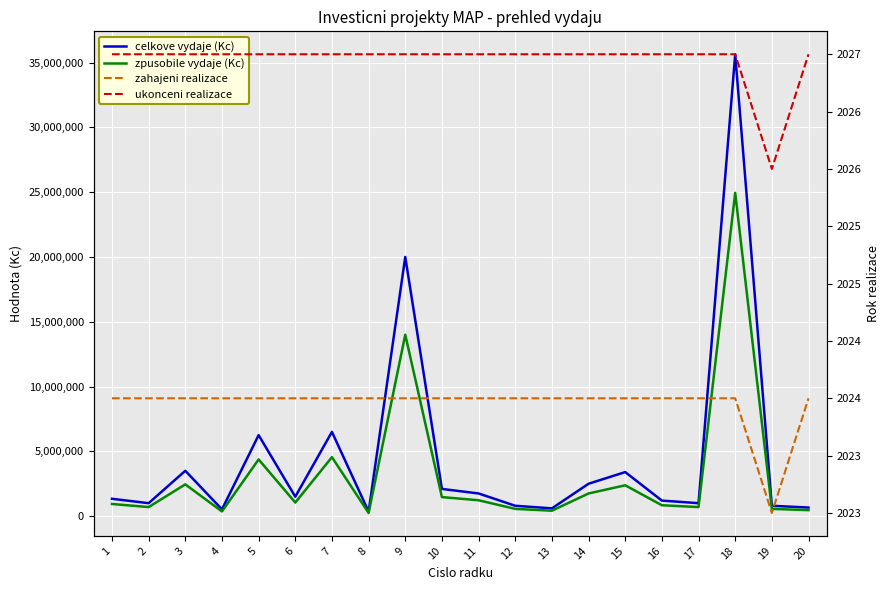

Is it true that zpusobile vydaje (Kc) equals 1750000 at 14?

True